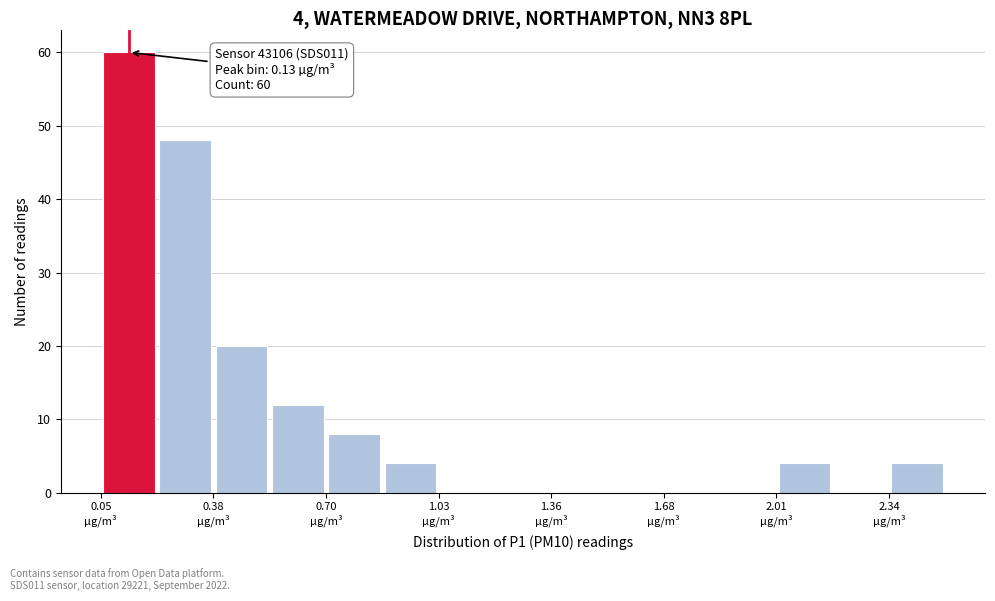

Around what value on the x-axis is the tallest bar? Give the approximate position of its centre, as read against the axis.

0.15